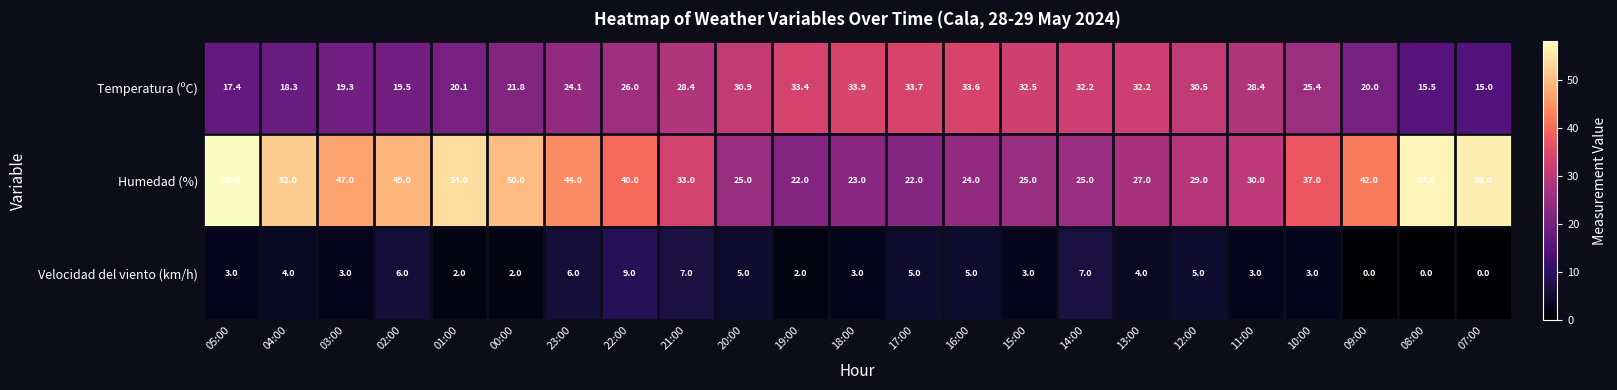

How many distinct data groups are displayed?

3